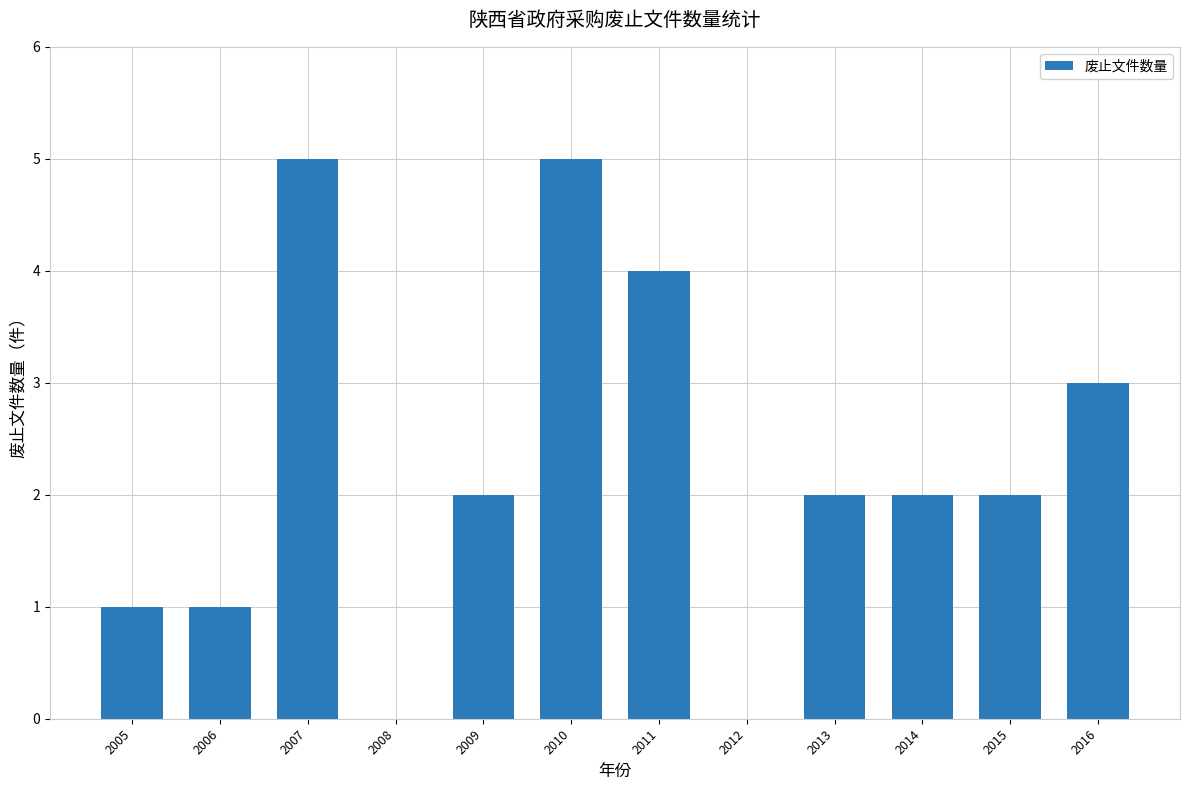

Reading left to right, extract all data points from this chart.

1	1	5	0	2	5	4	0	2	2	2	3